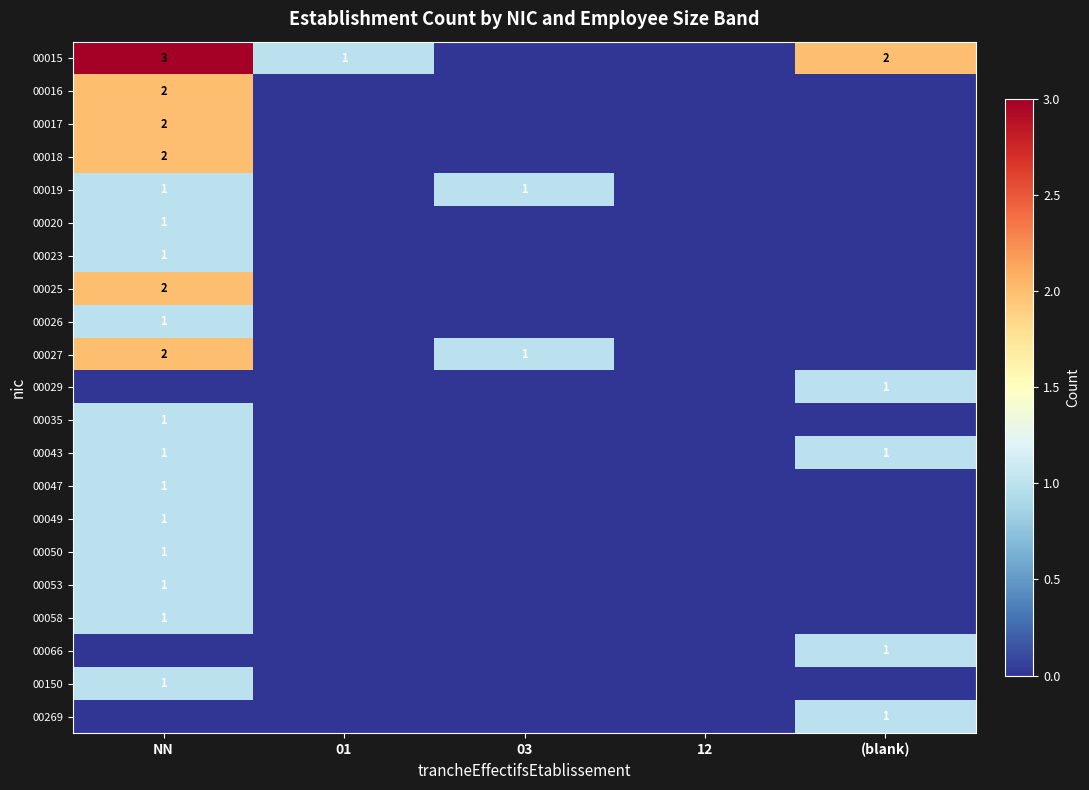

The value of 00015 at NN is 1. True or false?

False